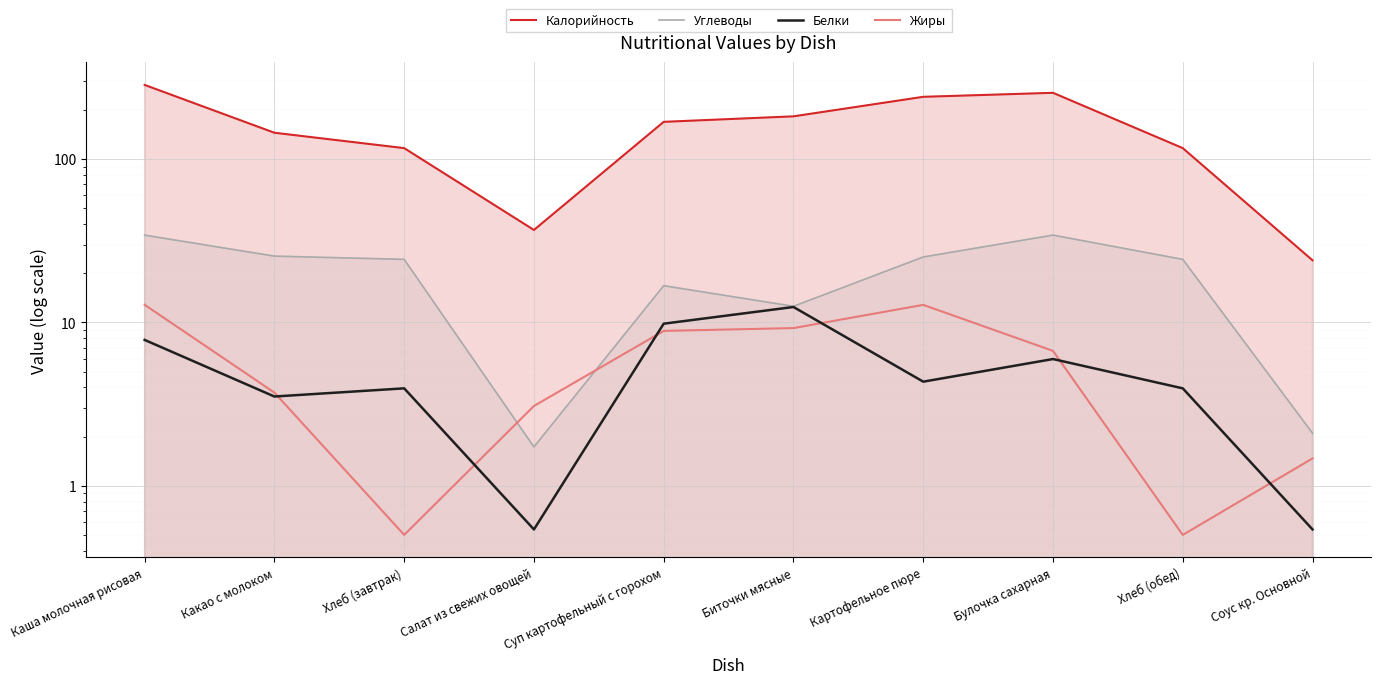

How many data points in Белки are above 4?

5